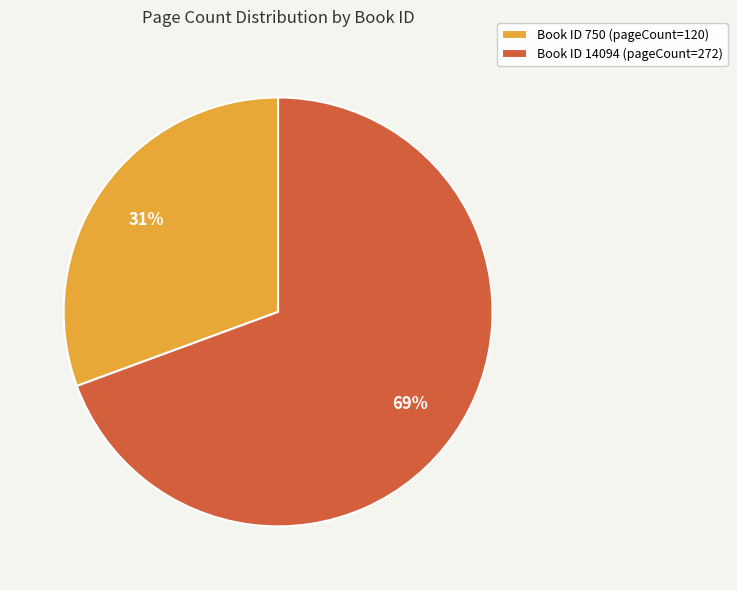

Which category accounts for the majority?

Book ID 14094 (pageCount=272)